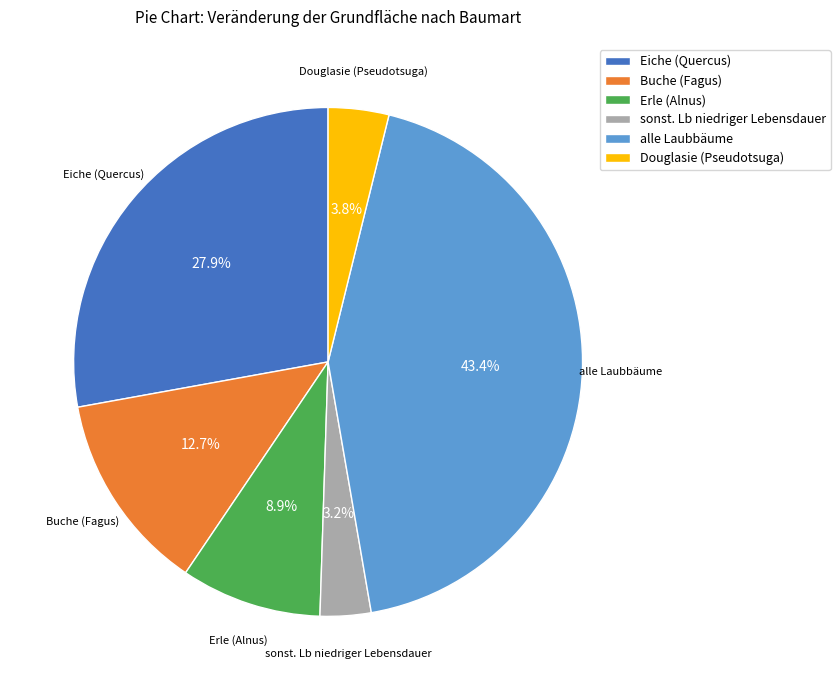

Approximately how many times larger is the value at Douglasie (Pseudotsuga) compared to Buche (Fagus)?

0.3